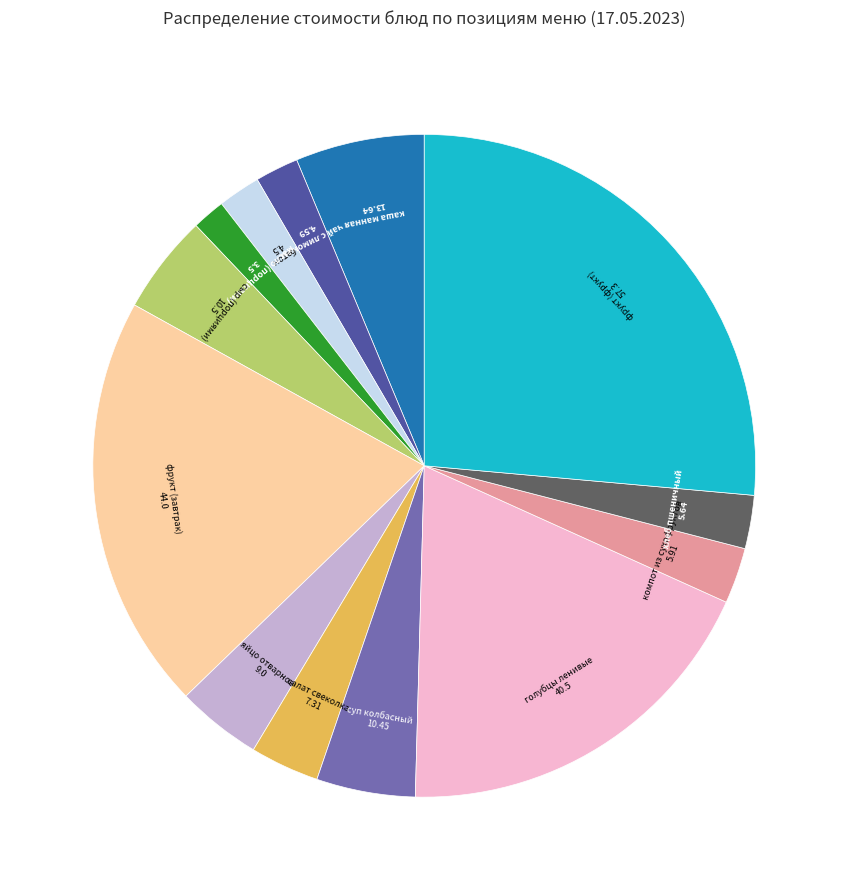

Is there any slice that represents more than half of the pie?

No